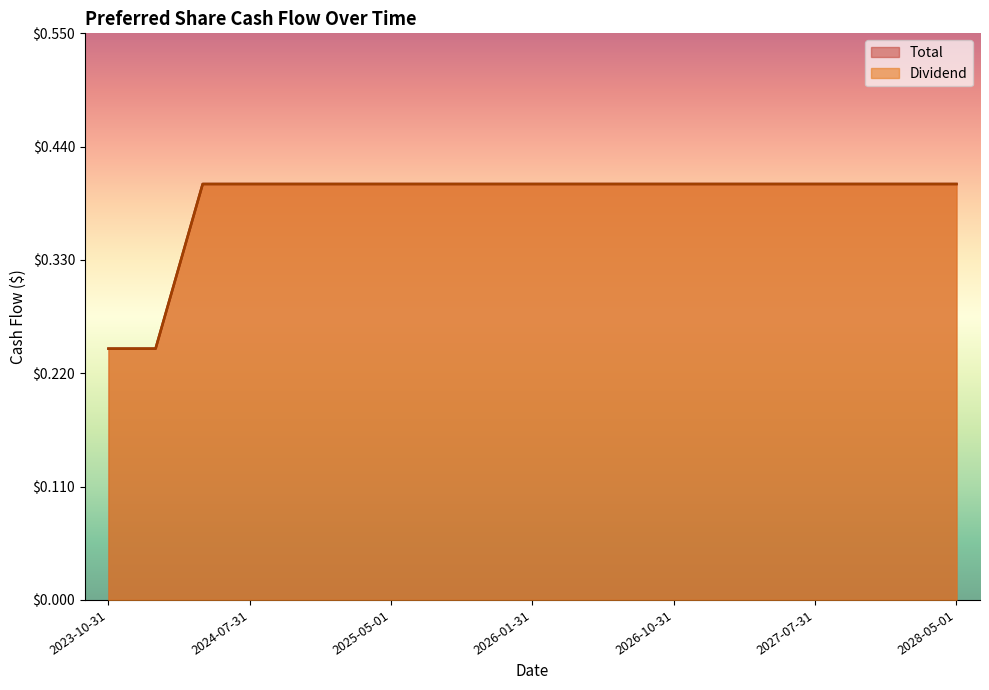

Count the Dividend values in the range 0 to 1.

19